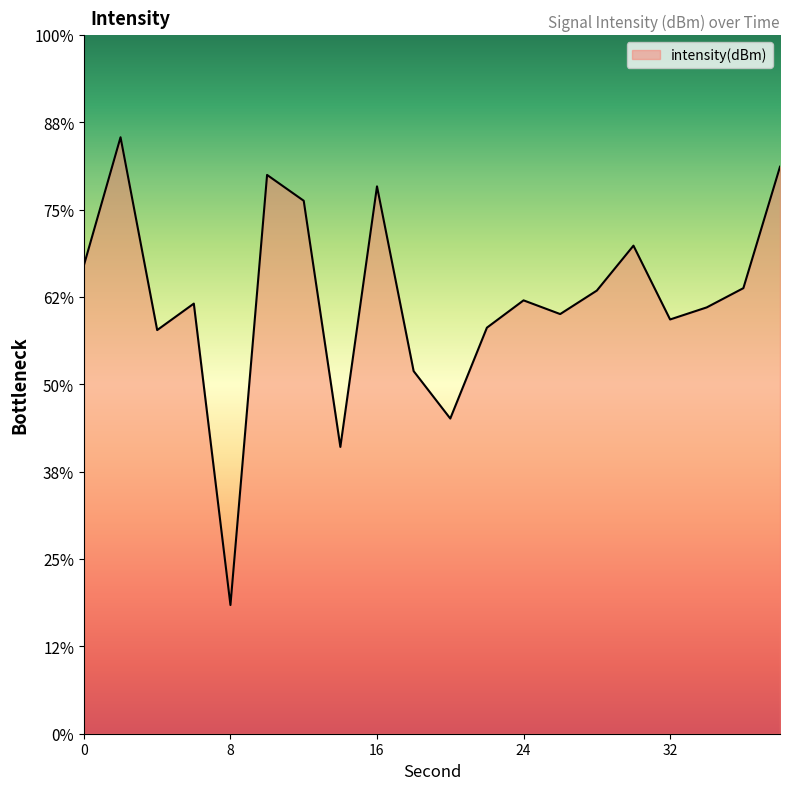

How many points are lower than both their immediate neighbors (excluding endpoints)?

6